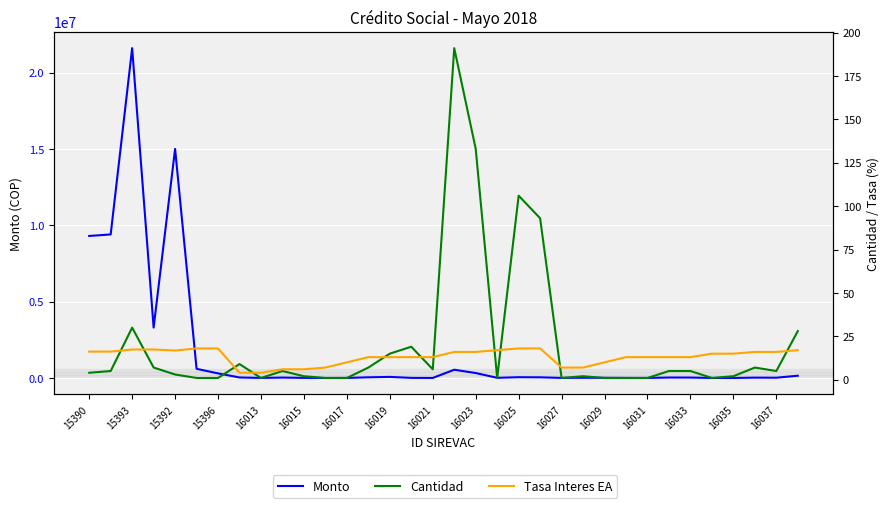

True or false: Monto has a value of 318773.4 at 17.

False